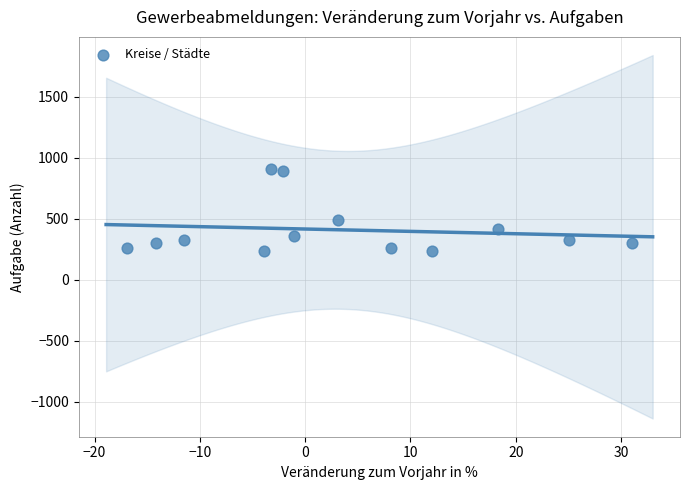

What is the range of Y values (max minus min)?

667